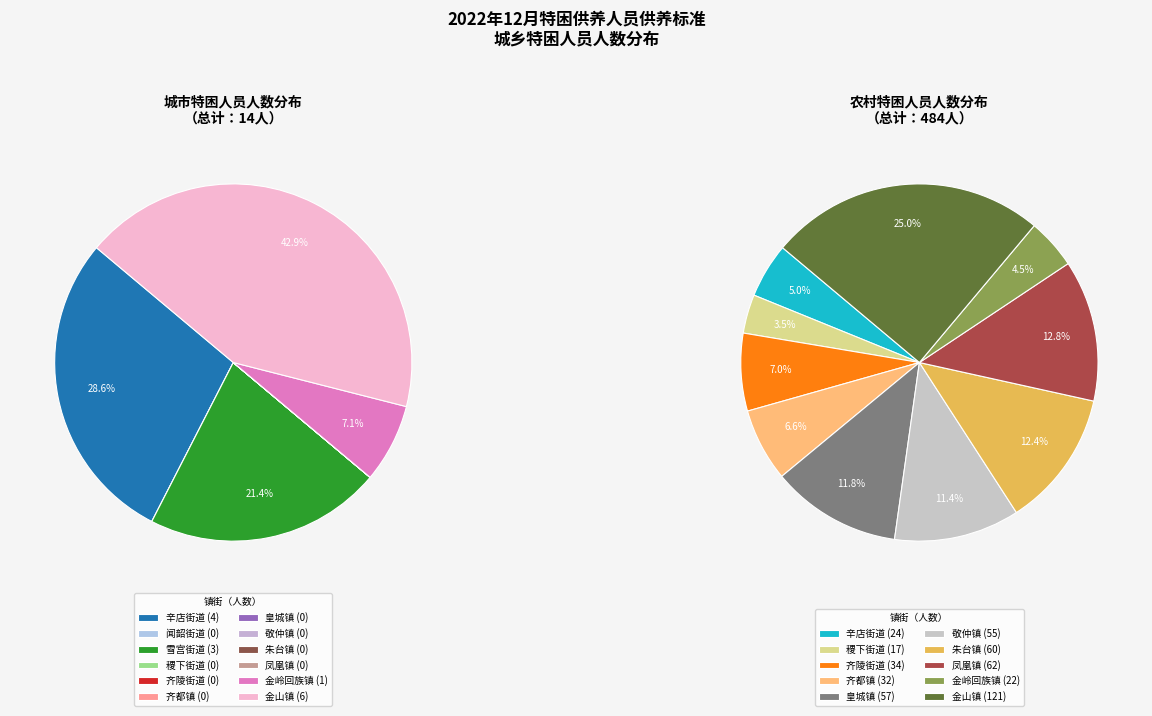

Which has a higher value, 皇城镇 or 稷下街道?

皇城镇